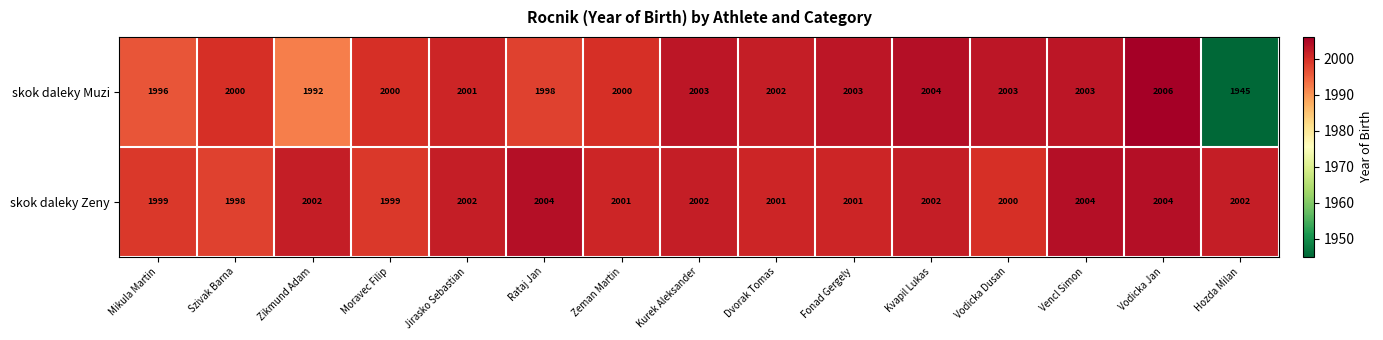

What is the sum of the skok daleky Zeny values at Jirasko Sebastian and Fonad Gergely?

4003